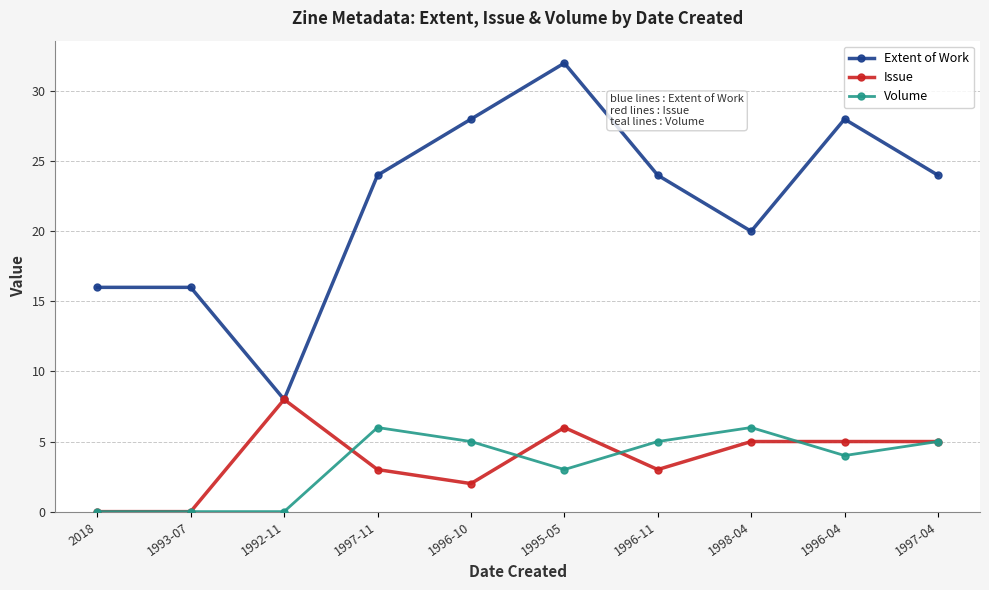

What is the total value across all series at 1998-04?

31